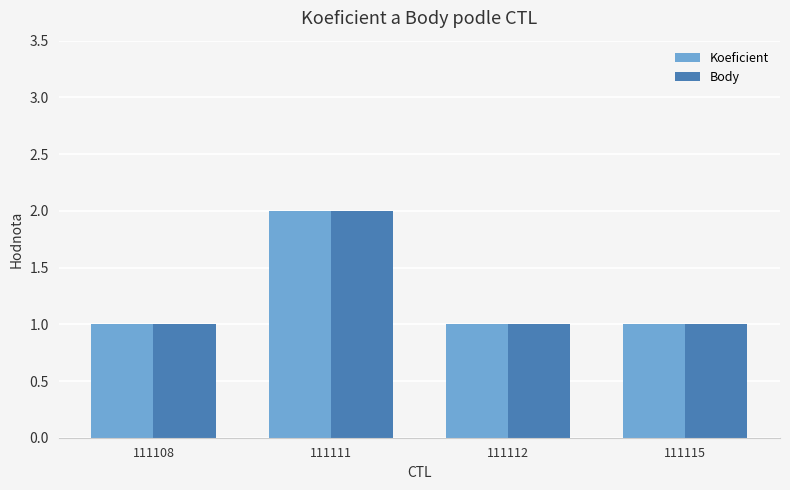

True or false: Koeficient has a value of 0 at 111112.

False